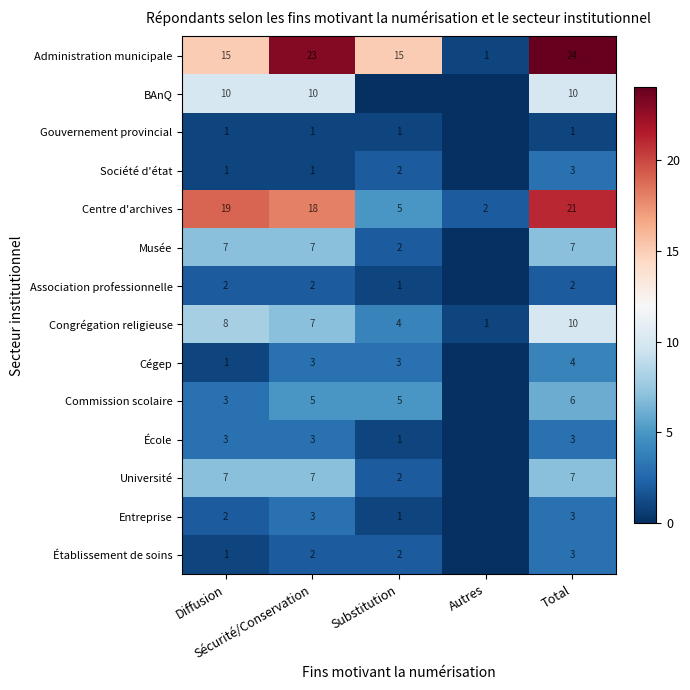

What is the sum of all Administration municipale values?

78